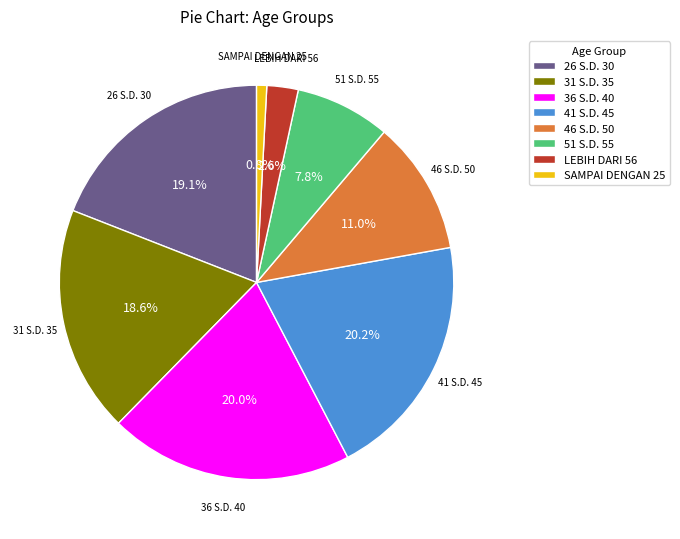

What is the smallest slice in the pie chart?

SAMPAI DENGAN 25